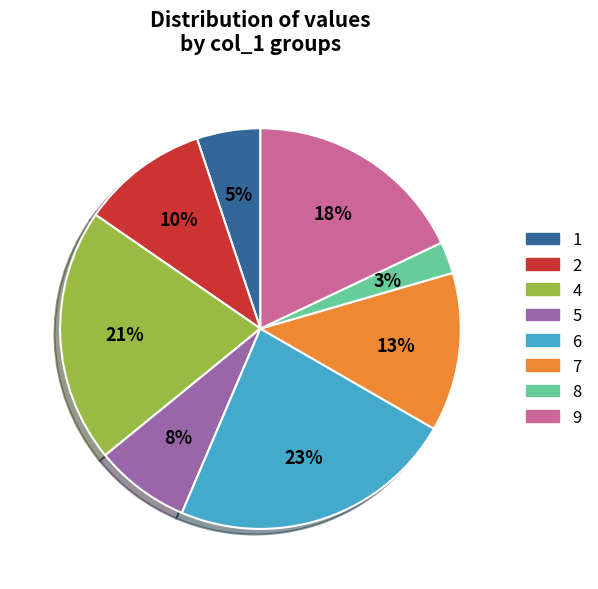

To the nearest percent, what portion does 5 represent?

8%